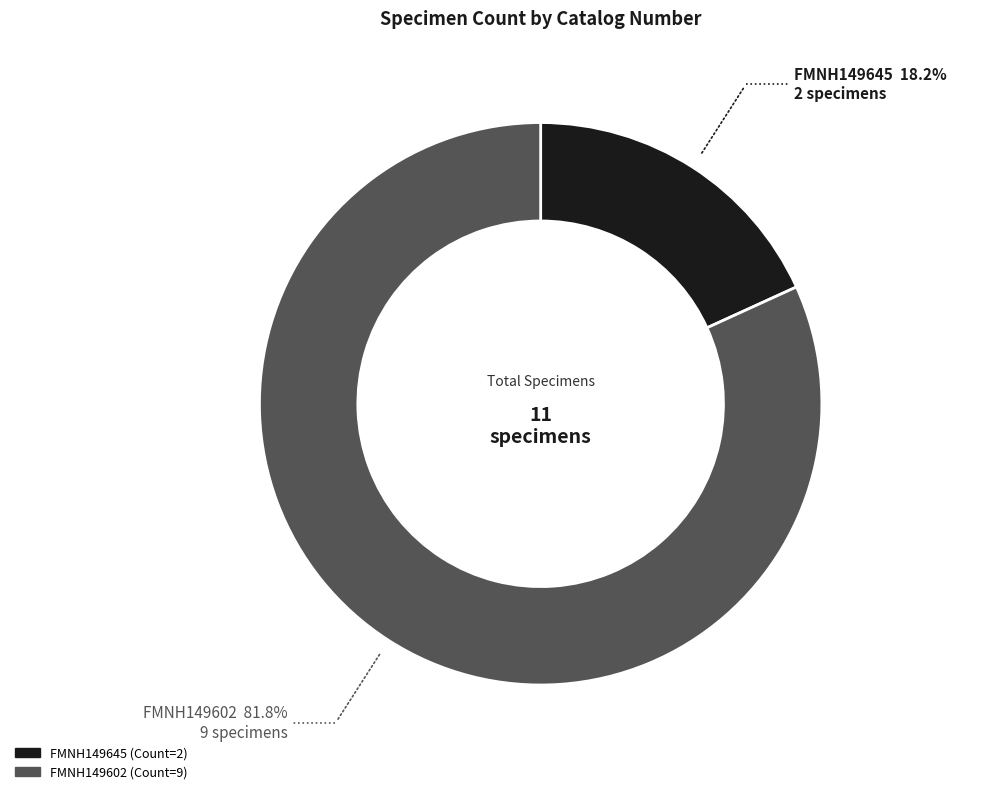

Count the number of slices in the pie.

2